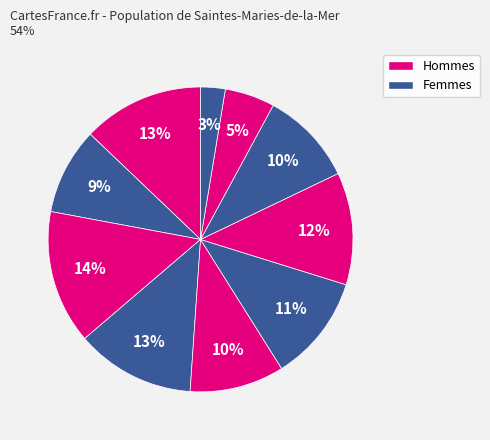

How many slices are in this pie chart?

10